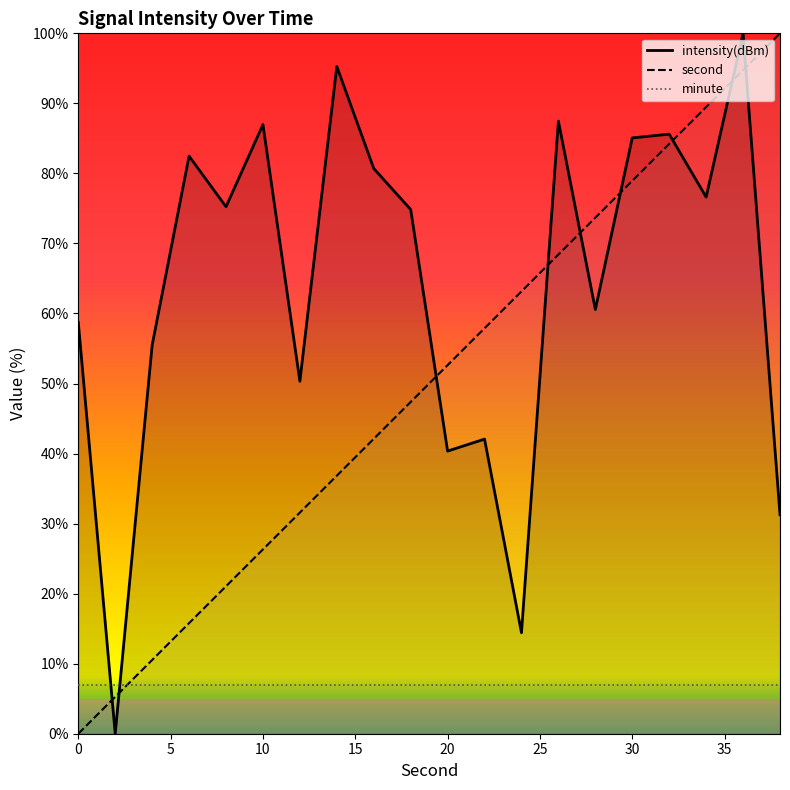

Which series has the largest total across all categories?

intensity(dBm)